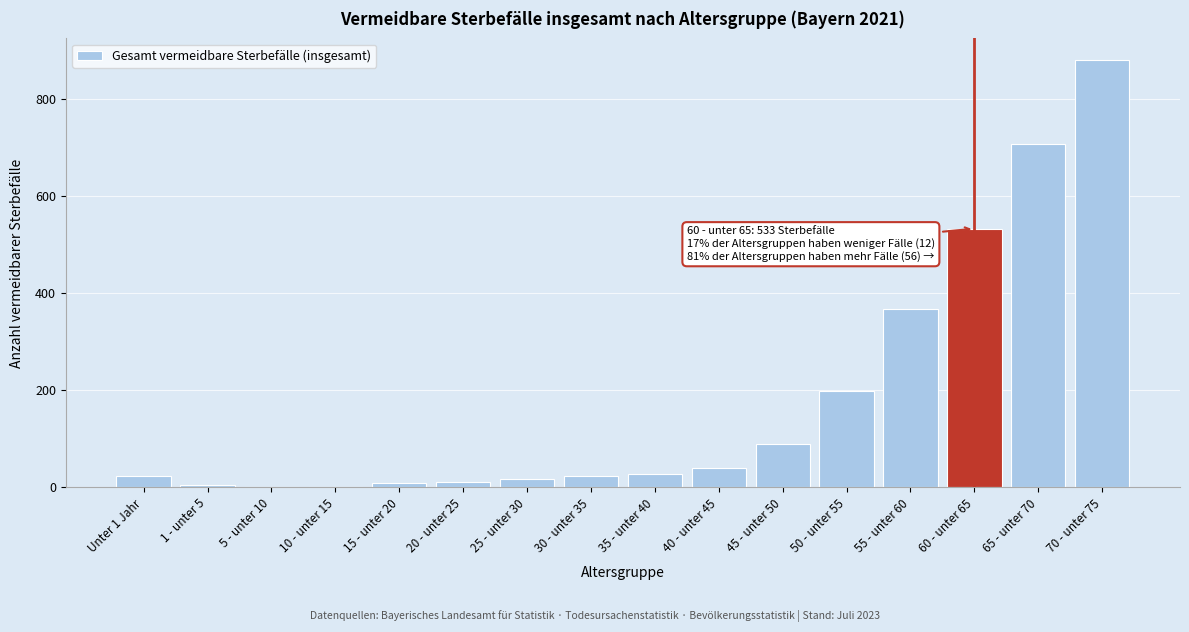

Which has a higher value, 70 - unter 75 or 35 - unter 40?

70 - unter 75